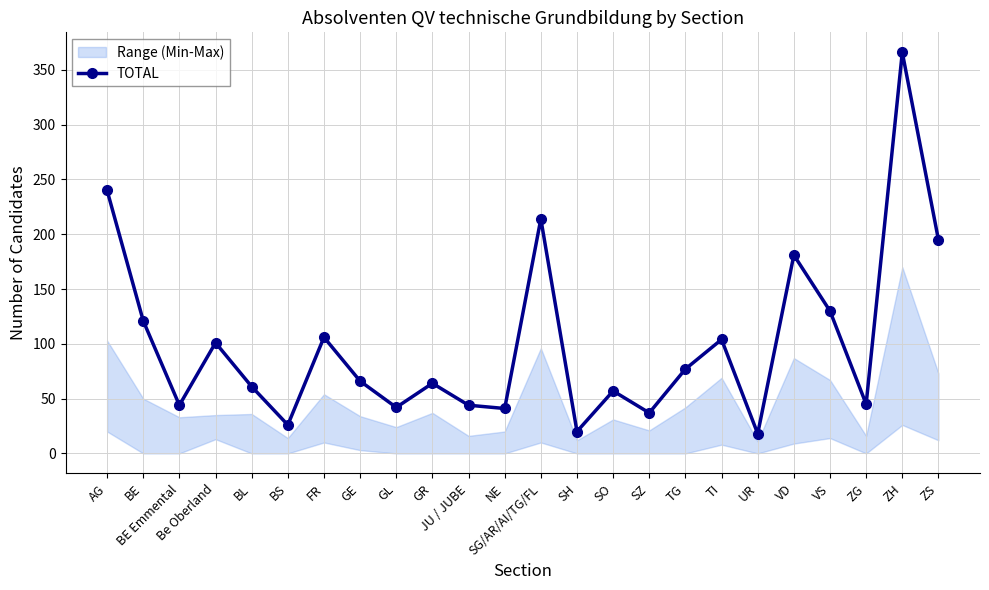

Rank the categories by value from lowest to highest.

UR, SH, BS, SZ, NE, GL, BE Emmental, JU / JUBE, ZG, SO, BL, GR, GE, TG, Be Oberland, TI, FR, BE, VS, VD, ZS, SG/AR/AI/TG/FL, AG, ZH